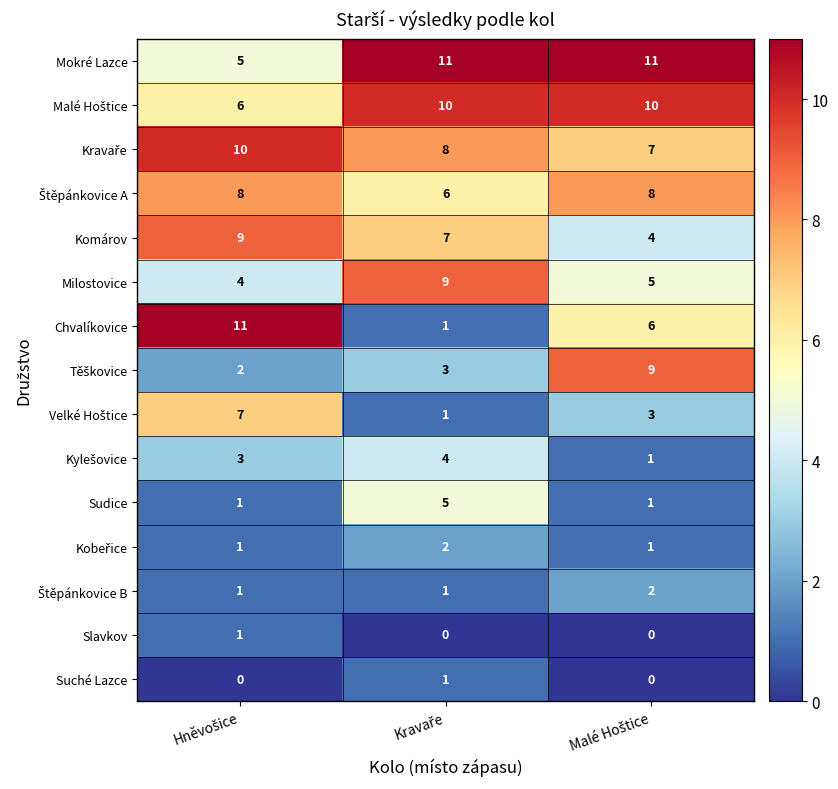

Which series has the widest spread of values?

Chvalíkovice